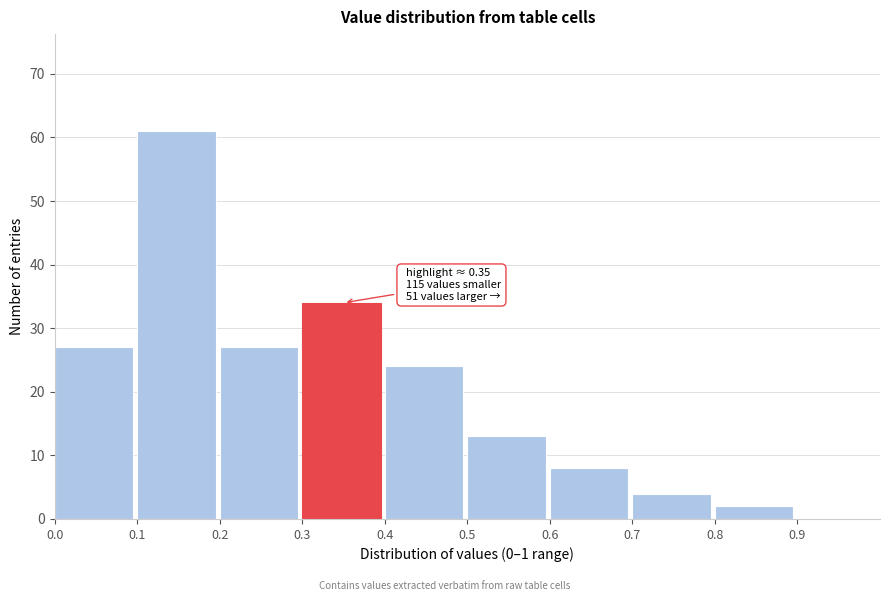

Over which range of the x-axis is the bar tallest?

0.1 to 0.2